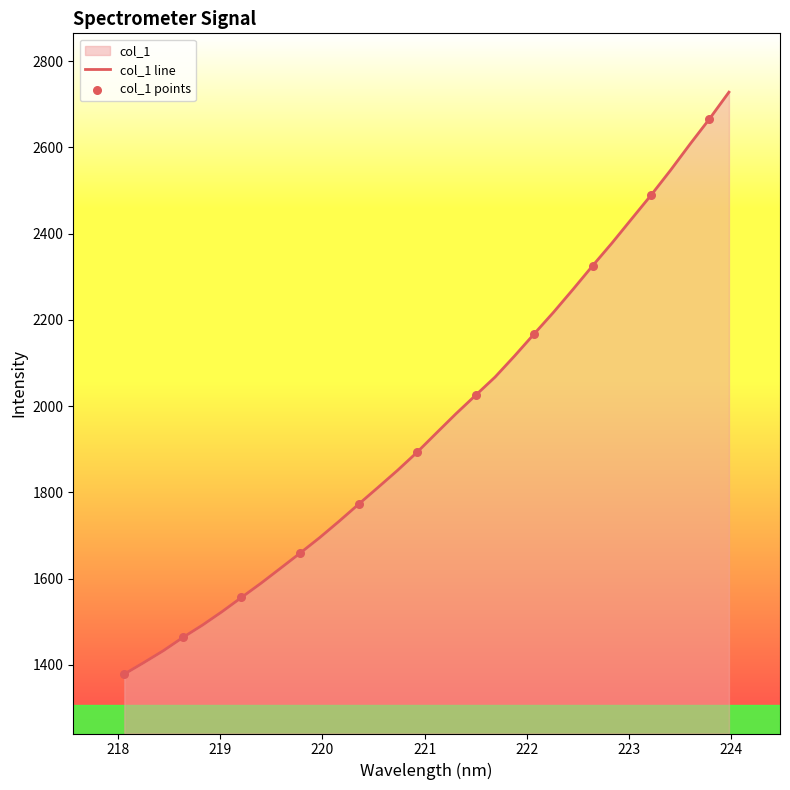

Between 222.6447 and 219.589, which is larger?

222.6447